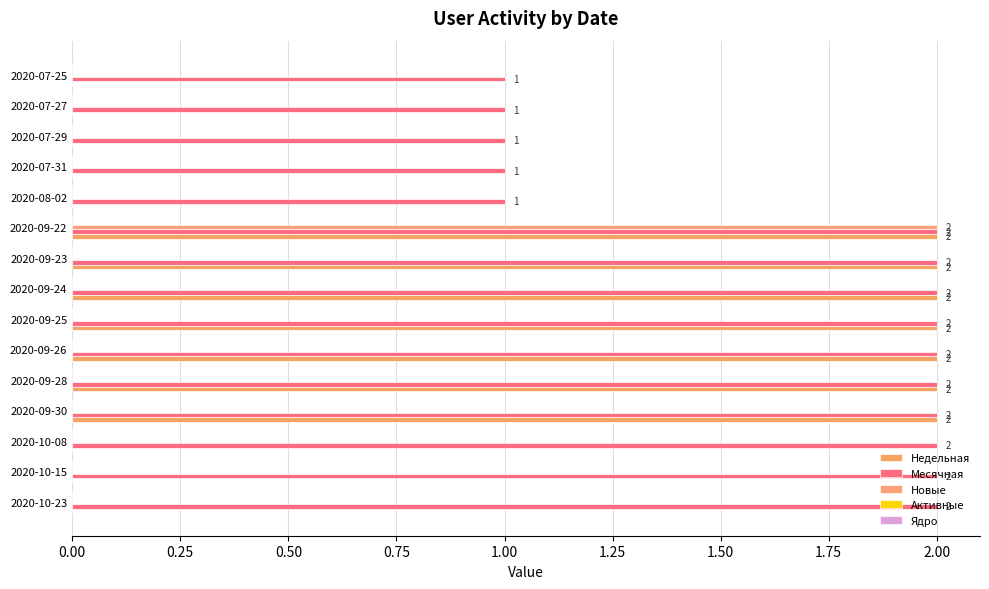

How many values in Недельная are above zero?

7